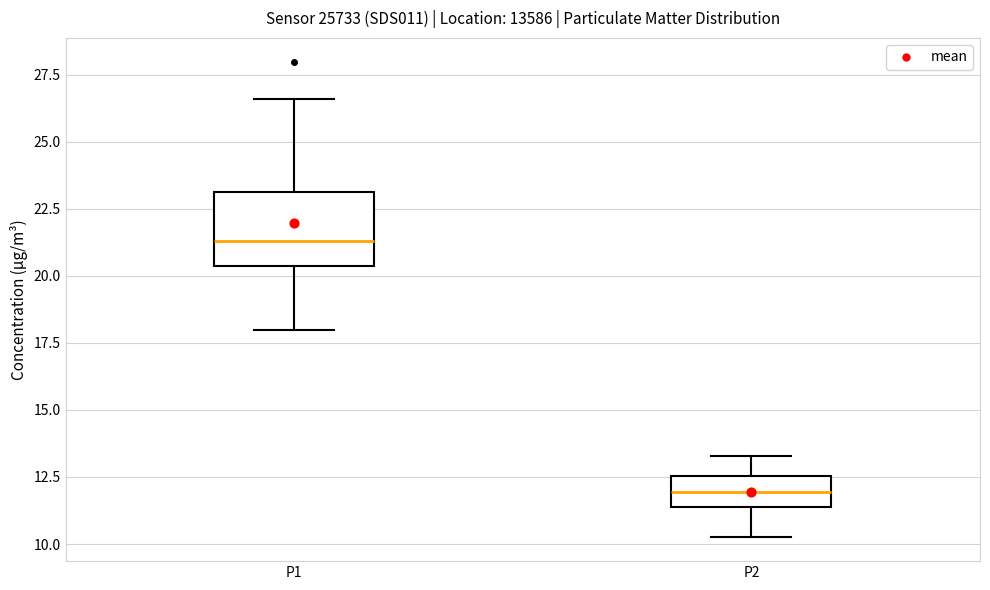

Where does the upper whisker of the box for P2 end on the y-axis? The values are not printed on the chart, so give them approximately, as read against the axis.

13.5